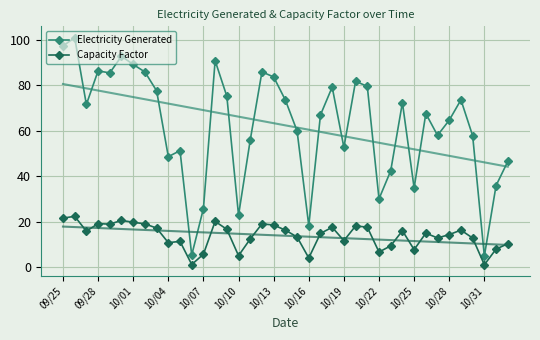

Is it true that Electricity Generated equals 48.0 at 19?

False